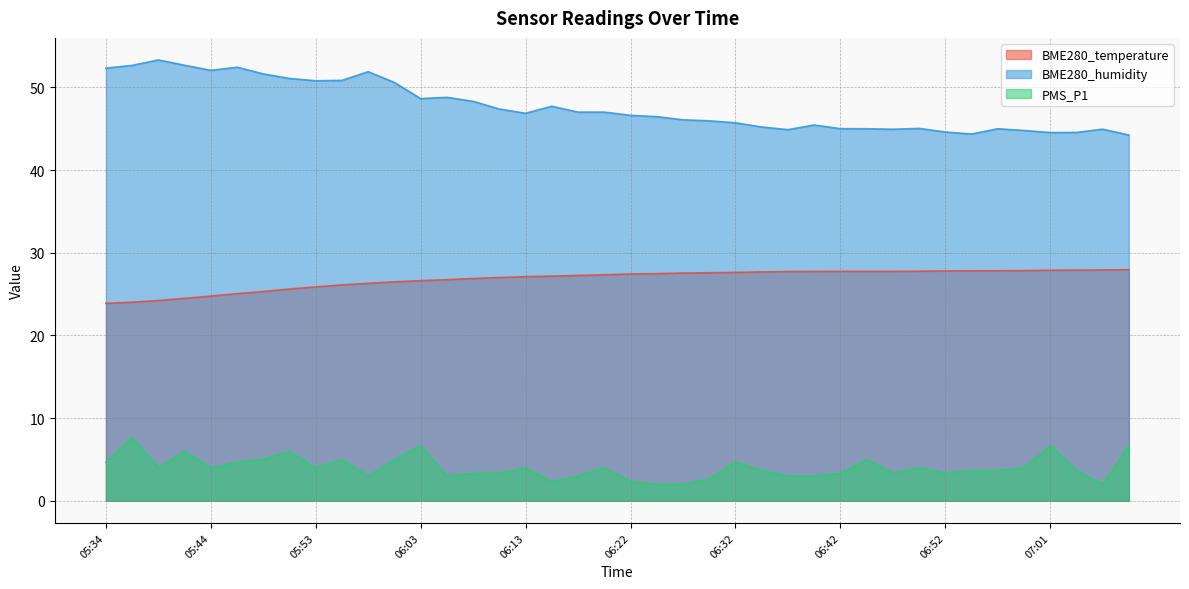

True or false: BME280_temperature has more than 1 interior local peaks.

False